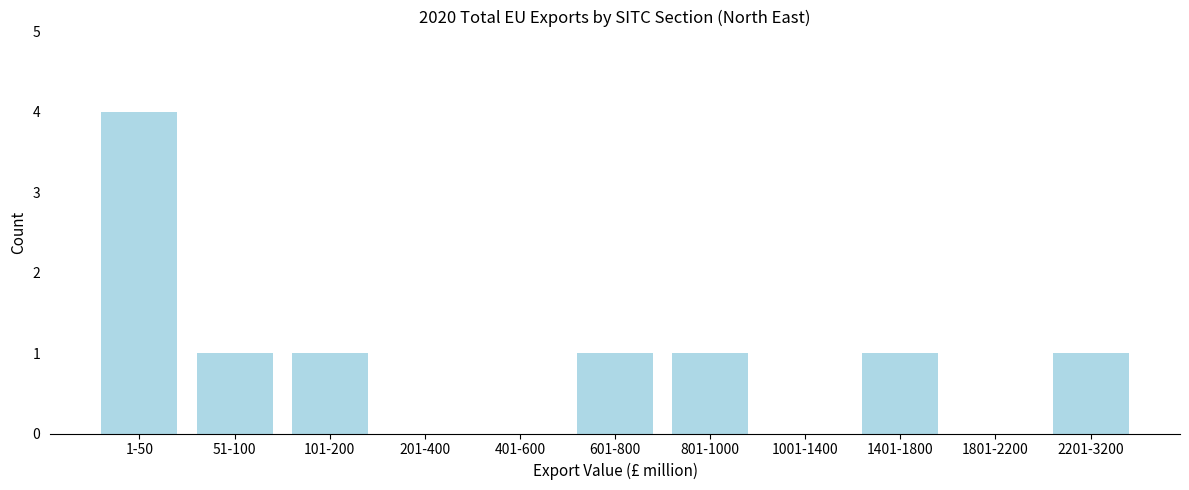

Reading right to left, list all the values displayed in this chart.

2201-3200=1	1801-2200=0	1401-1800=1	1001-1400=0	801-1000=1	601-800=1	401-600=0	201-400=0	101-200=1	51-100=1	1-50=4